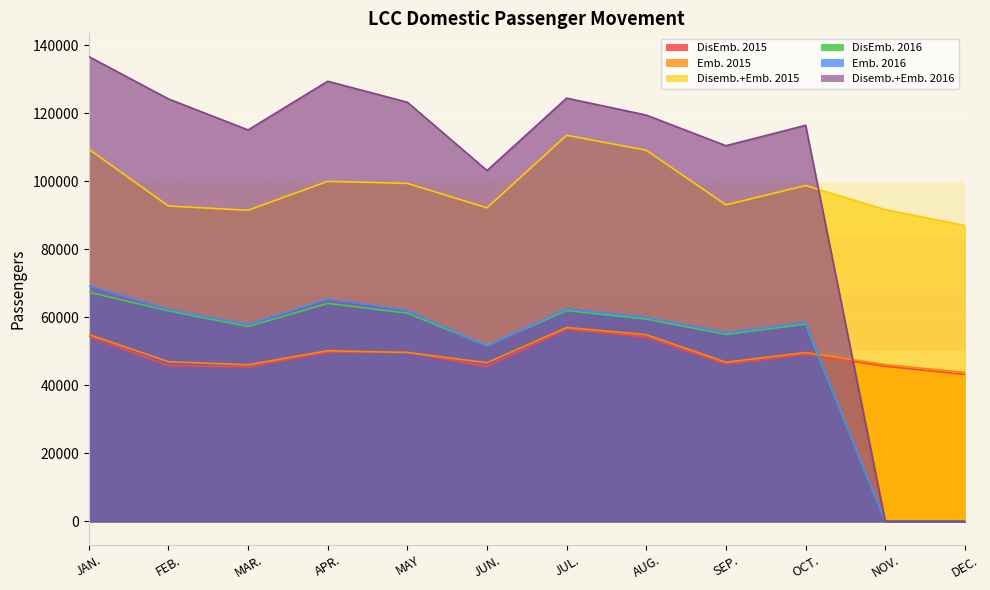

At which label does DisEmb. 2016 first exceed 59500?

JAN.